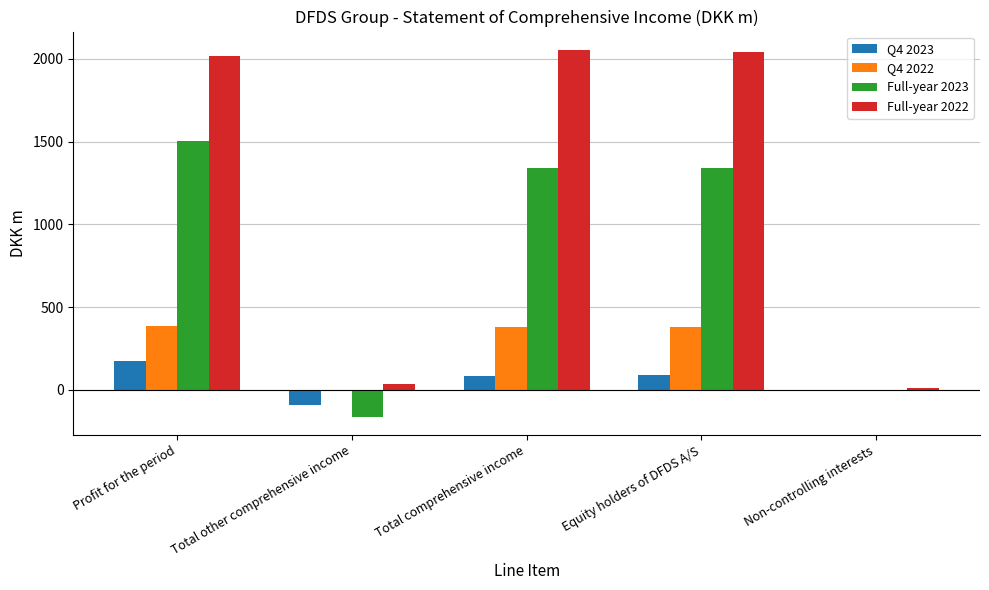

Which series has the widest spread of values?

Full-year 2022